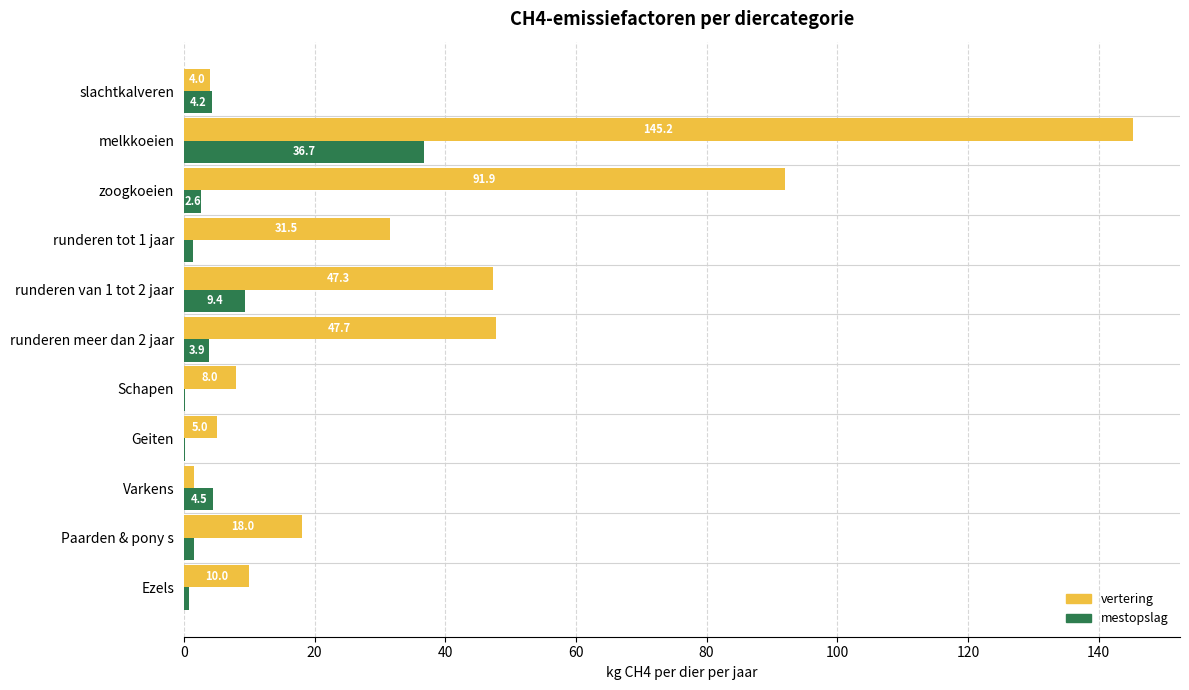

Between zoogkoeien and runderen meer dan 2 jaar, which series saw the biggest shift?

vertering